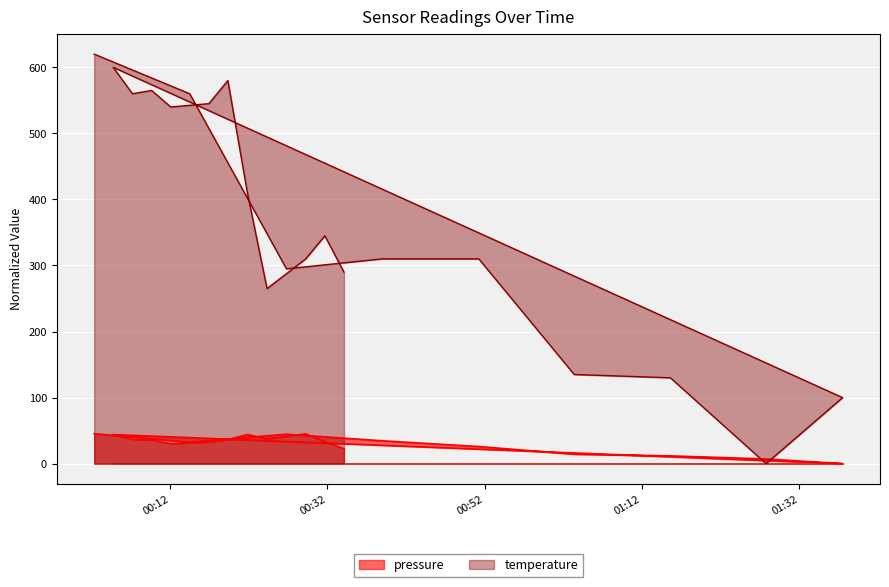

What is the label of the 20th point from the right?

2024-03-17T00:02:20